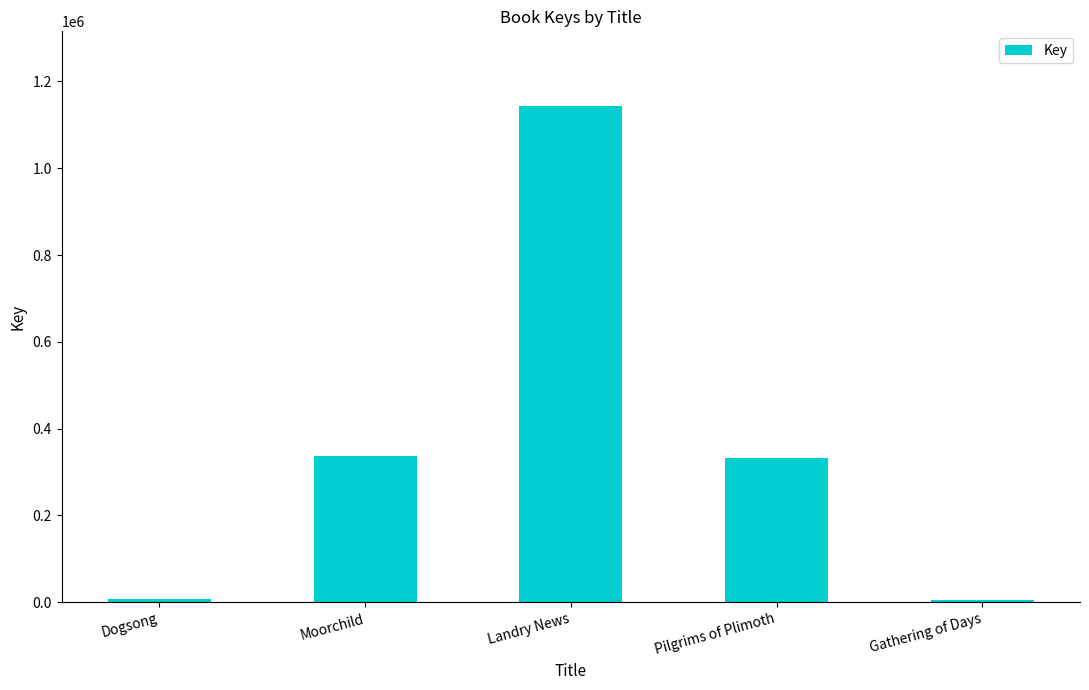

The value at Landry News is 1862433. True or false?

False